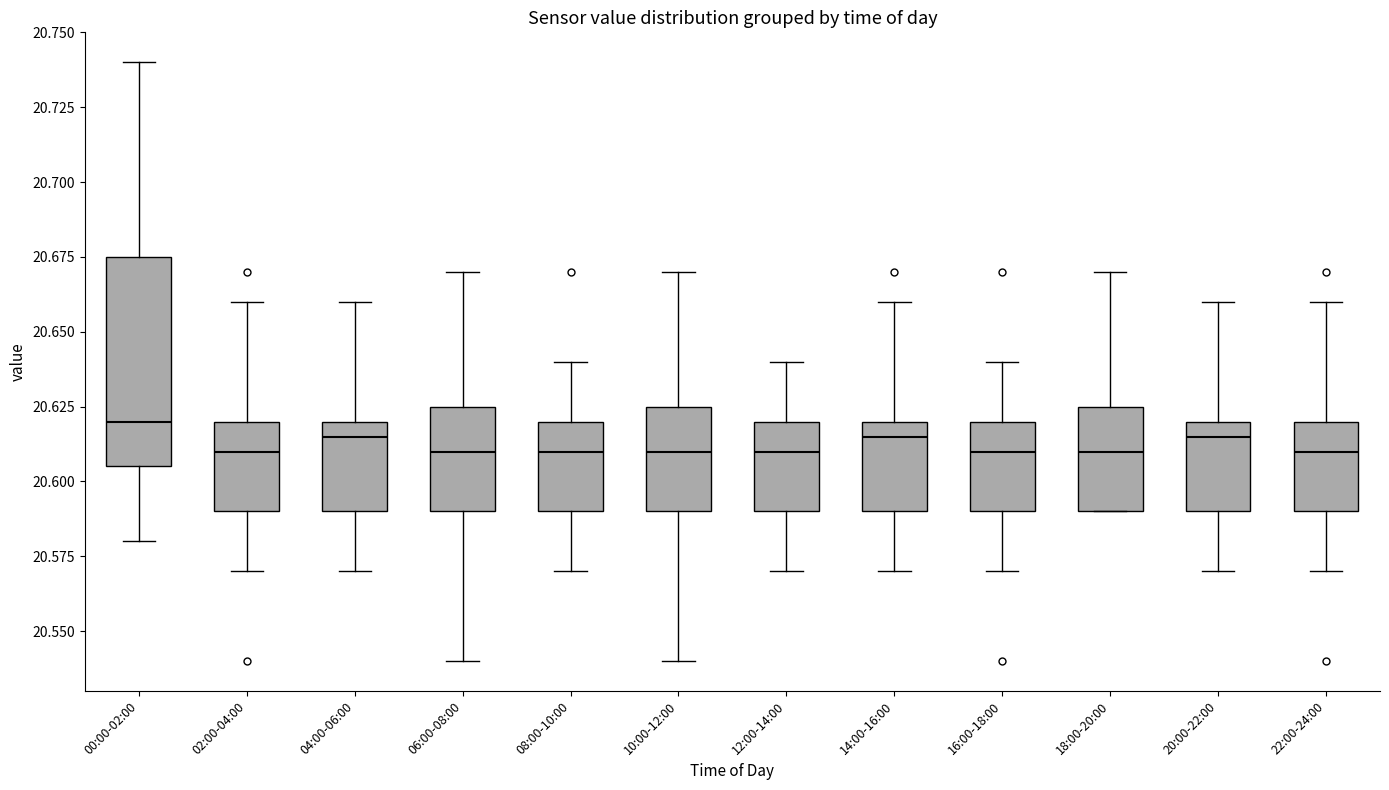

Reading left to right, transcribe this box plot: for each box, give where its median line is, the range the box spans, and where its two whiskers end, as read against the y-axis. The values are not printed on the chart, so give them approximately, as read against the axis.

00:00-02:00: median 20.620, box 20.605 to 20.675, whiskers 20.580 to 20.740
02:00-04:00: median 20.610, box 20.590 to 20.620, whiskers 20.570 to 20.660
04:00-06:00: median 20.615, box 20.590 to 20.620, whiskers 20.570 to 20.660
06:00-08:00: median 20.610, box 20.590 to 20.625, whiskers 20.540 to 20.670
08:00-10:00: median 20.610, box 20.590 to 20.620, whiskers 20.570 to 20.640
10:00-12:00: median 20.610, box 20.590 to 20.625, whiskers 20.540 to 20.670
12:00-14:00: median 20.610, box 20.590 to 20.620, whiskers 20.570 to 20.640
14:00-16:00: median 20.615, box 20.590 to 20.620, whiskers 20.570 to 20.660
16:00-18:00: median 20.610, box 20.590 to 20.620, whiskers 20.570 to 20.640
18:00-20:00: median 20.610, box 20.590 to 20.625, whiskers 20.590 to 20.670
20:00-22:00: median 20.615, box 20.590 to 20.620, whiskers 20.570 to 20.660
22:00-24:00: median 20.610, box 20.590 to 20.620, whiskers 20.570 to 20.660